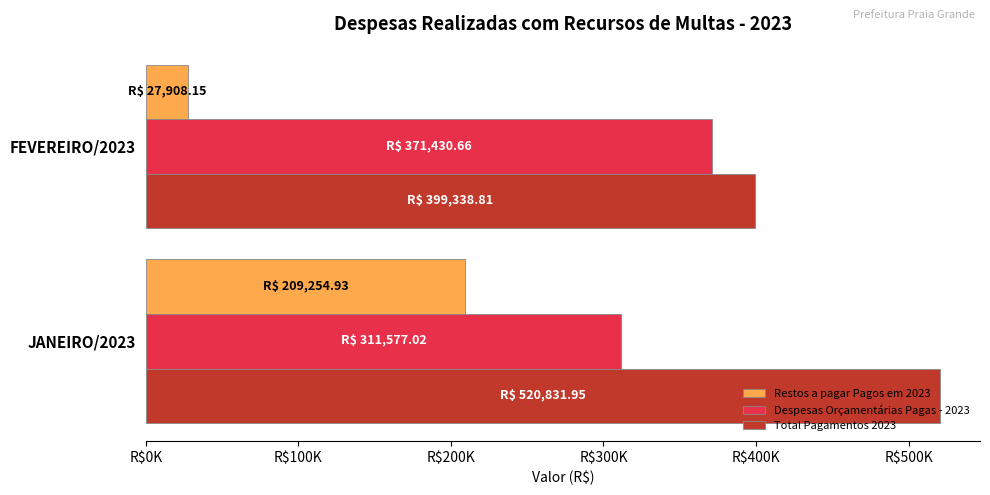

What are all the series names shown in the legend?

Restos a pagar Pagos em 2023, Despesas Orçamentárias Pagas - 2023, Total Pagamentos 2023